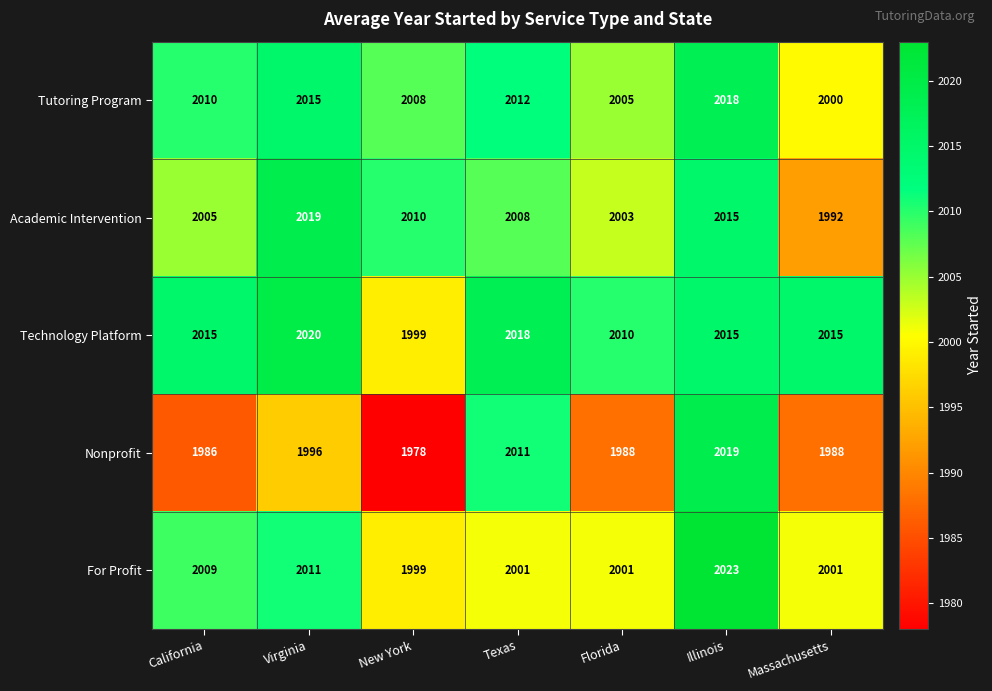

At which category is the sum across all series the highest?

Illinois